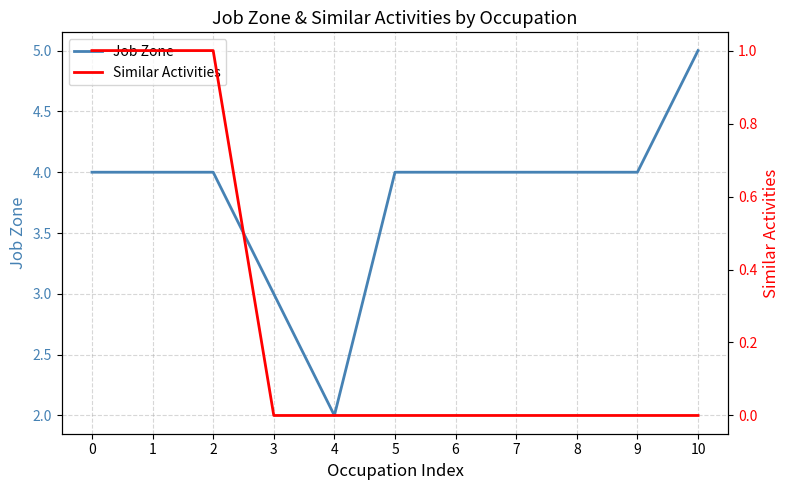

What are all the series names shown in the legend?

Job Zone, Similar Activities